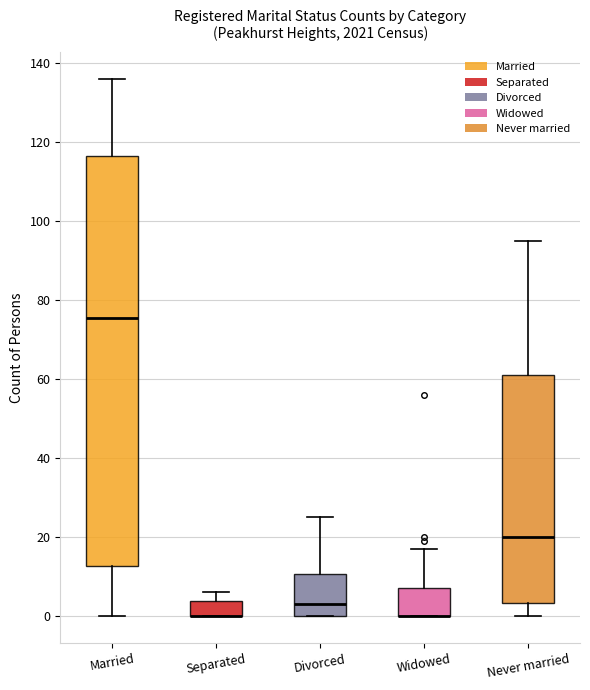

Comparing the boxes themselves (not the whiskers), which one is the tallest?

Married